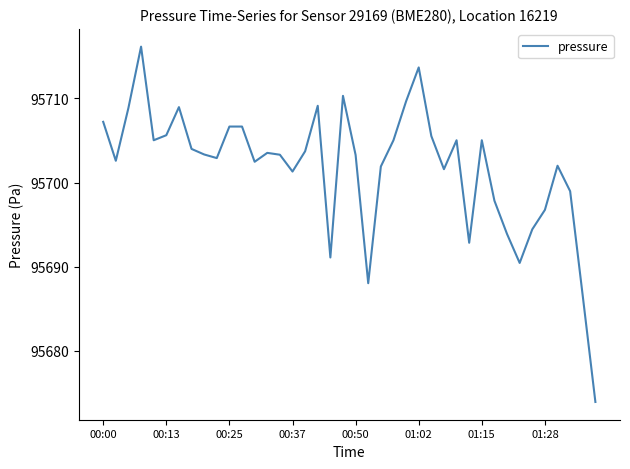

What is the maximum value shown in the chart?

95716.2